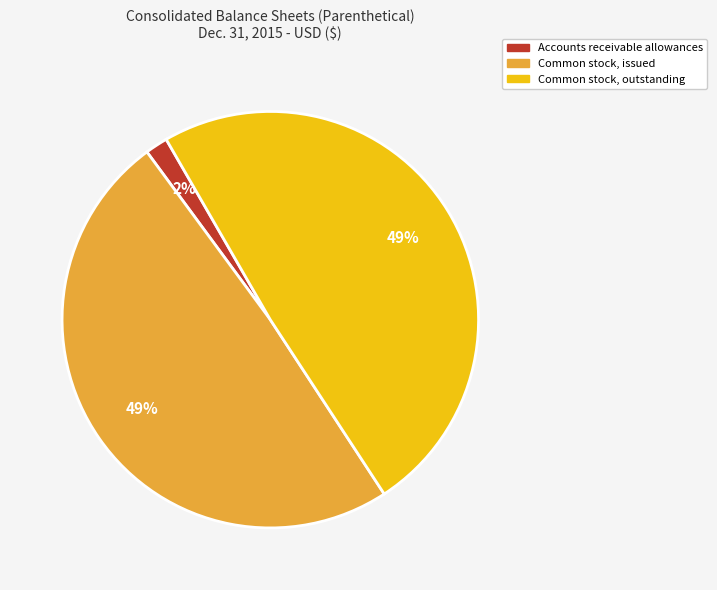

How many segments does this pie chart have?

3